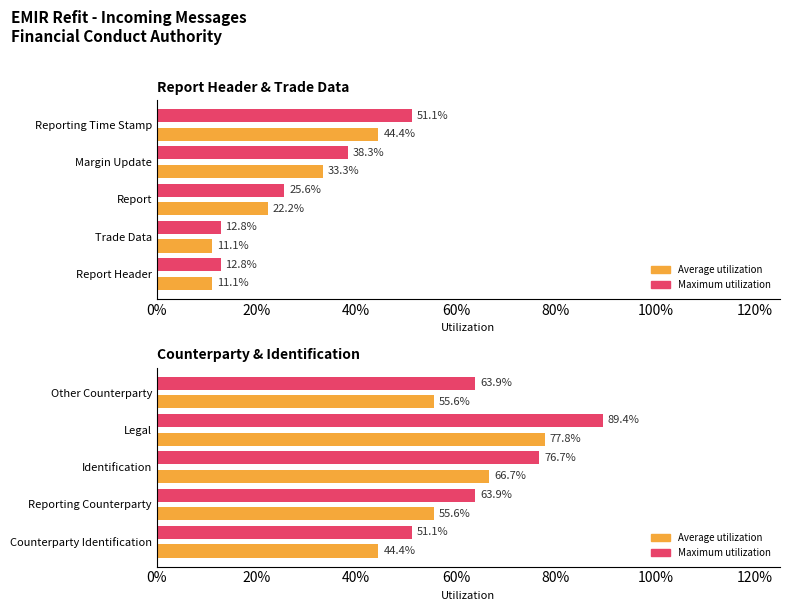

Which series has the widest spread of values?

Maximum utilization